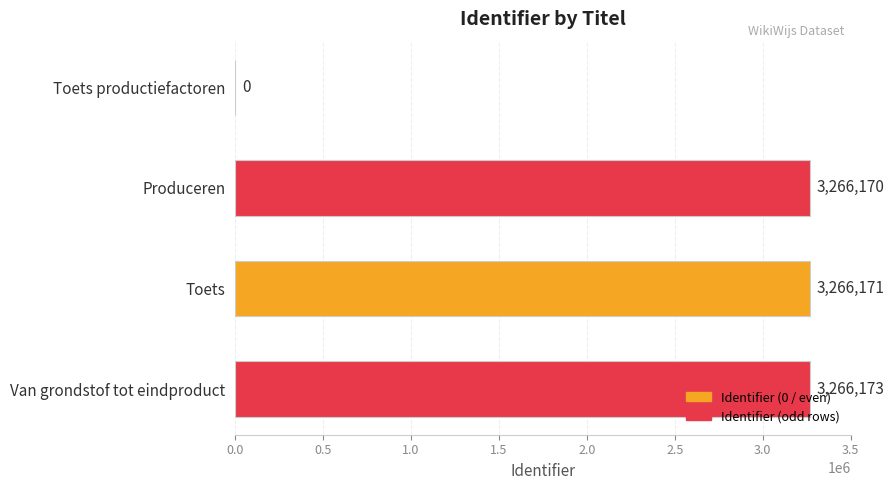

What is the ratio of the value at Toets to the value at Van grondstof tot eindproduct?

1.0